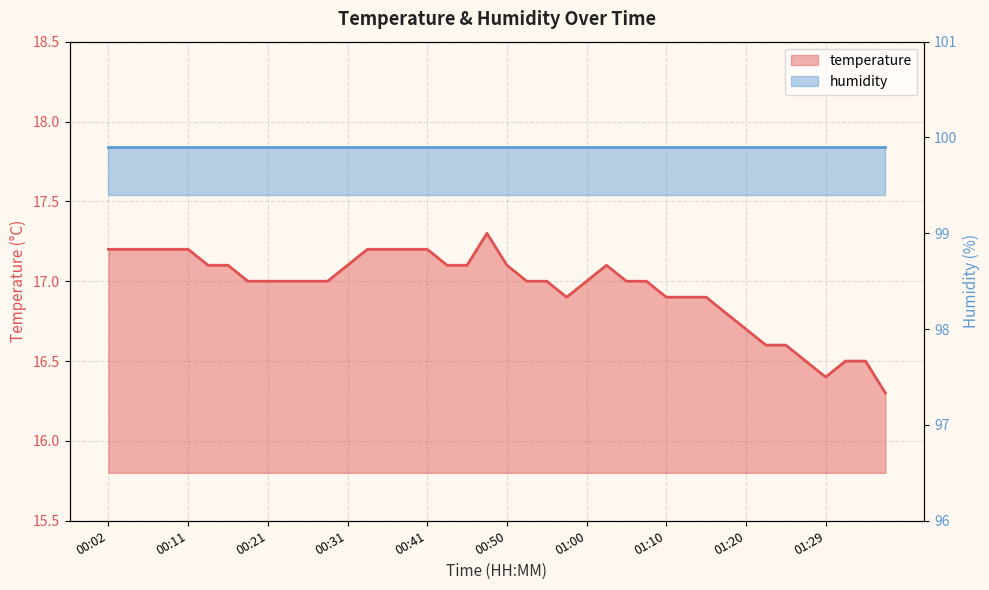

Reading left to right, extract all data points from this chart.

00:02=17.2	00:04=17.2	00:07=17.2	00:09=17.2	00:11=17.2	00:14=17.1	00:16=17.1	00:19=17.0	00:21=17.0	00:24=17.0	00:26=17.0	00:28=17.0	00:31=17.1	00:33=17.2	00:36=17.2	00:38=17.2	00:41=17.2	00:43=17.1	00:45=17.1	00:48=17.3	00:50=17.1	00:53=17.0	00:55=17.0	00:58=16.9	01:00=17.0	01:02=17.1	01:05=17.0	01:07=17.0	01:10=16.9	01:12=16.9	01:15=16.9	01:17=16.8	01:20=16.7	01:22=16.6	01:25=16.6	01:27=16.5	01:29=16.4	01:35=16.5	01:37=16.5	01:39=16.3